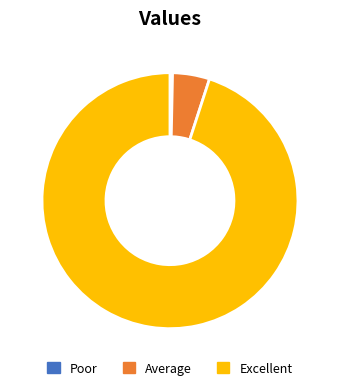

Count the number of slices in the pie.

3